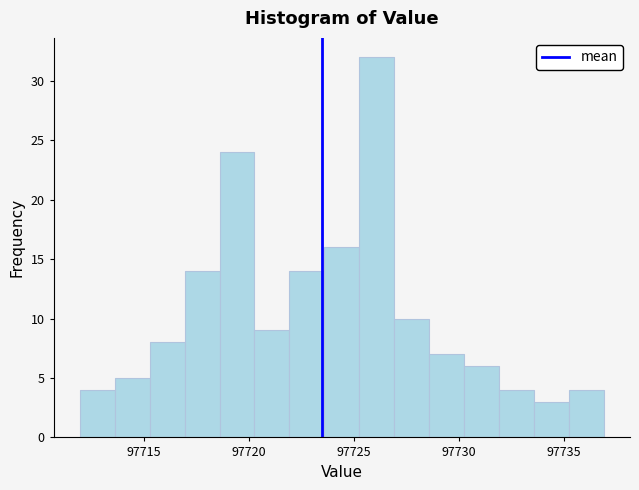

Around what value on the x-axis is the tallest bar? Give the approximate position of its centre, as read against the axis.

97726.0